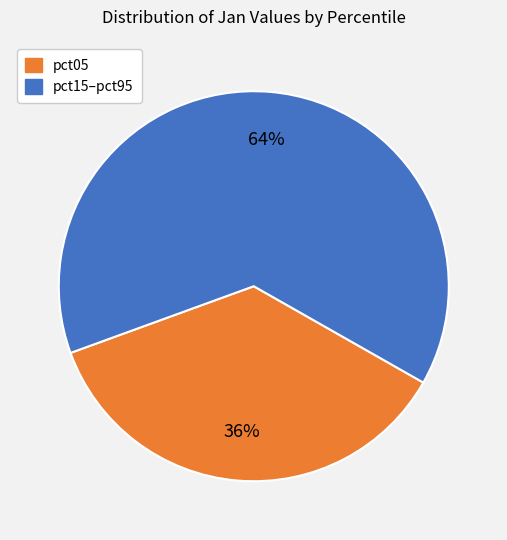

To the nearest percent, what is the average slice percentage?

50%